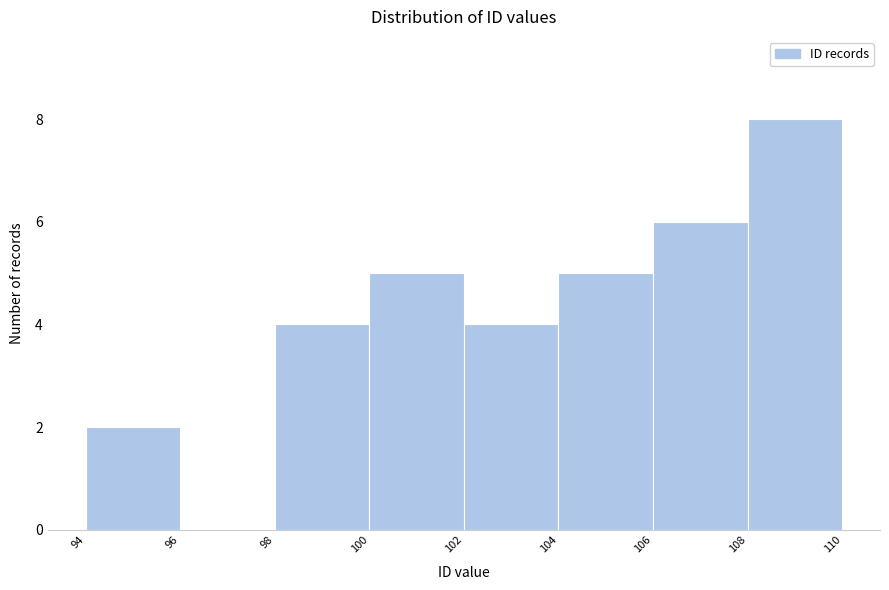

What is the height of the bar covering 104 to 106 on the x-axis? The values are not printed on the chart, so give them approximately, as read against the axis.

5